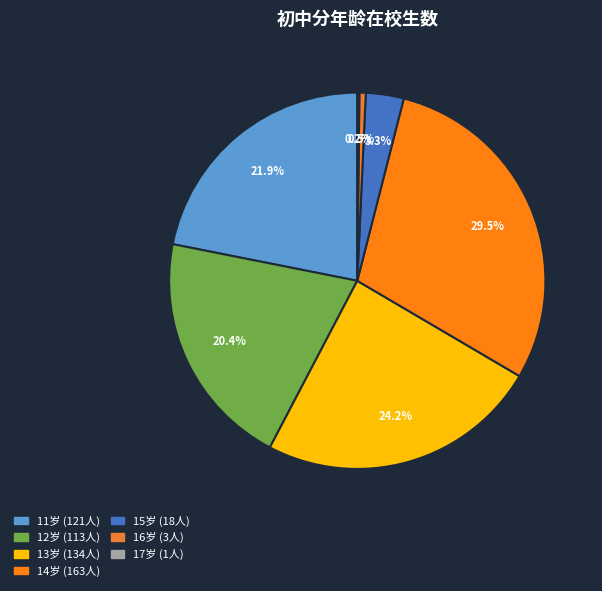

Which slice is the largest?

14岁